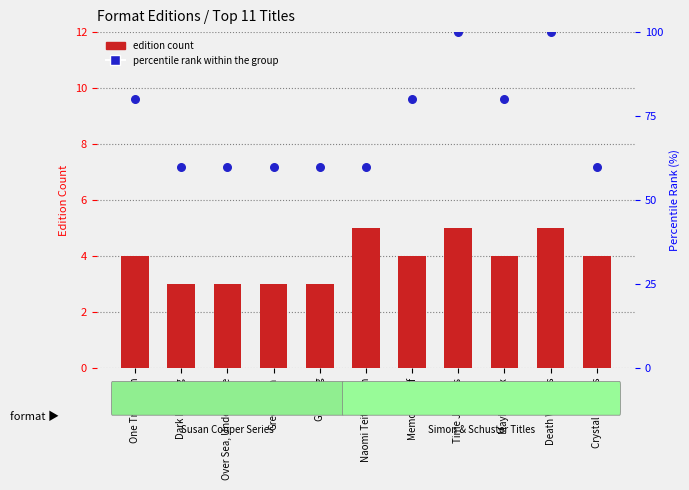

Which series reaches the maximum Y coordinate?

percentile rank within the group